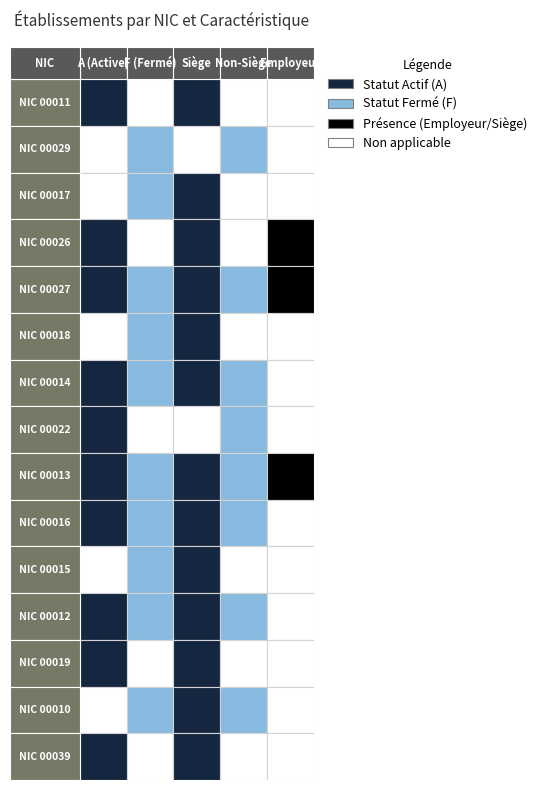

Which series has the widest spread of values?

00011